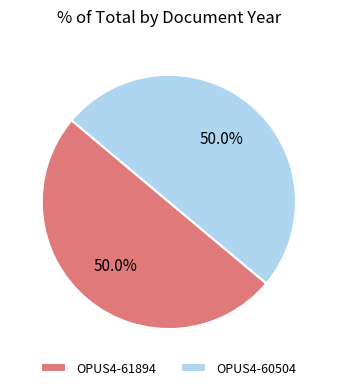

Combined, do OPUS4-60504 and OPUS4-61894 account for over 50%?

Yes